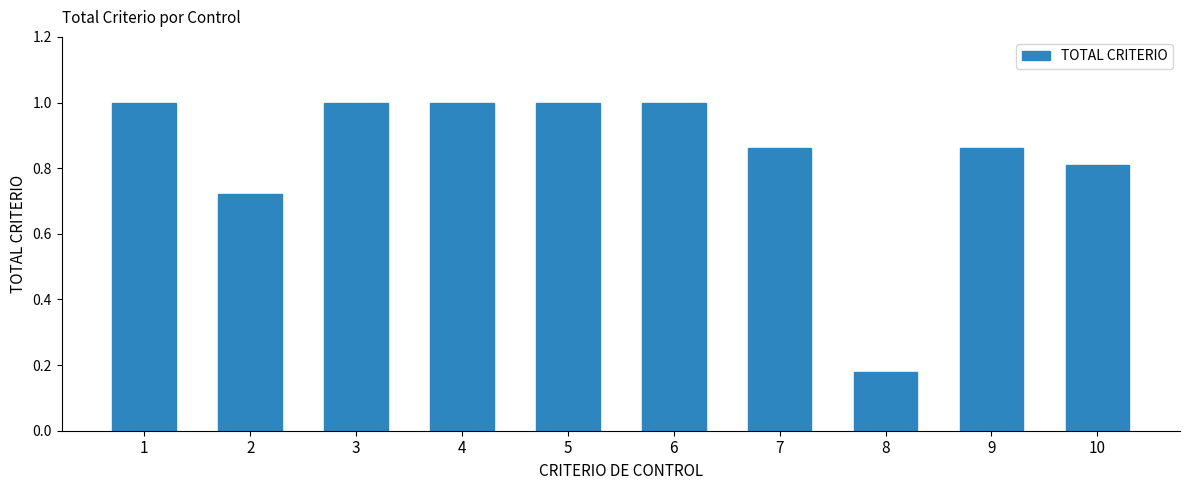

How many bars are there in total?

10